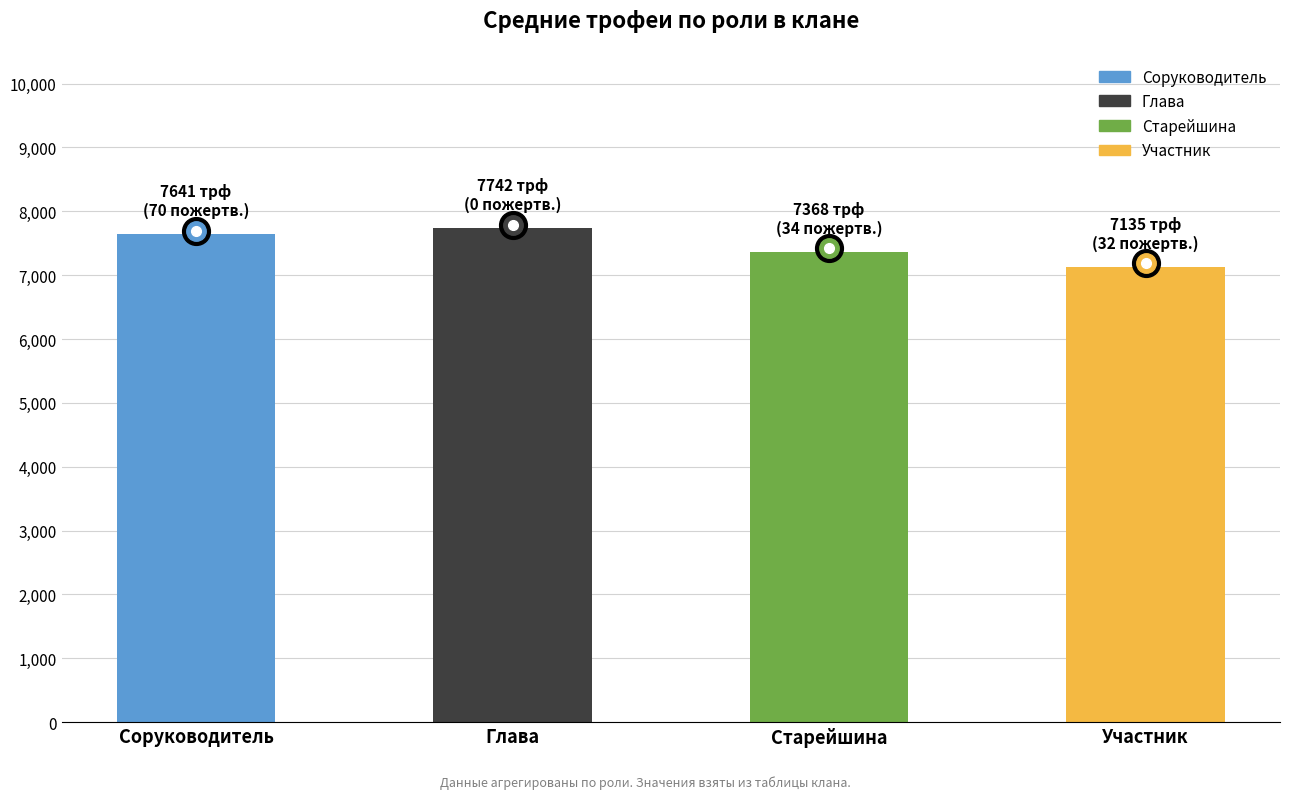

What is the label of the 1st bar from the right?

Участник